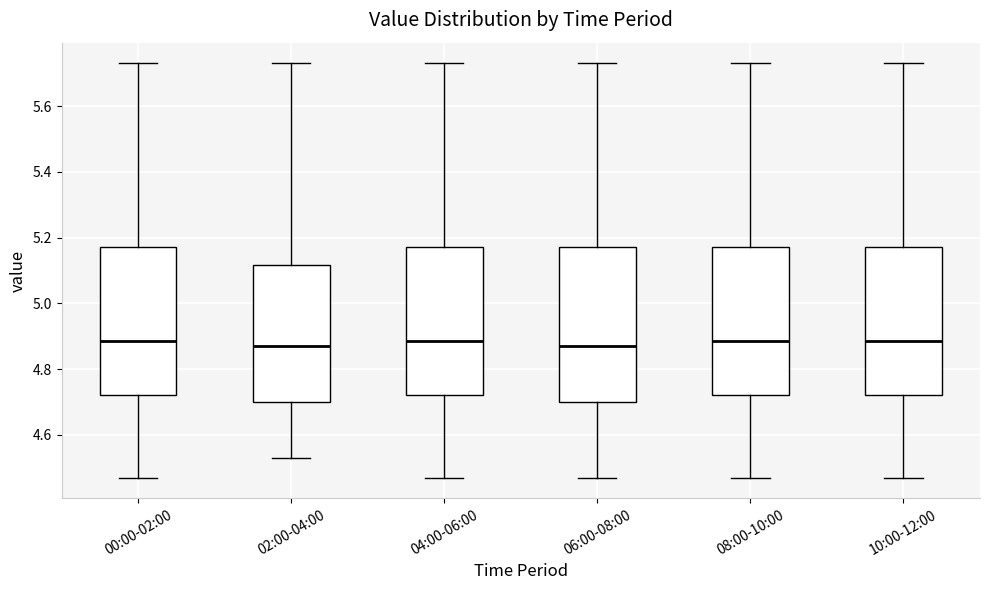

Comparing the boxes themselves (not the whiskers), which one is the tallest?

06:00-08:00